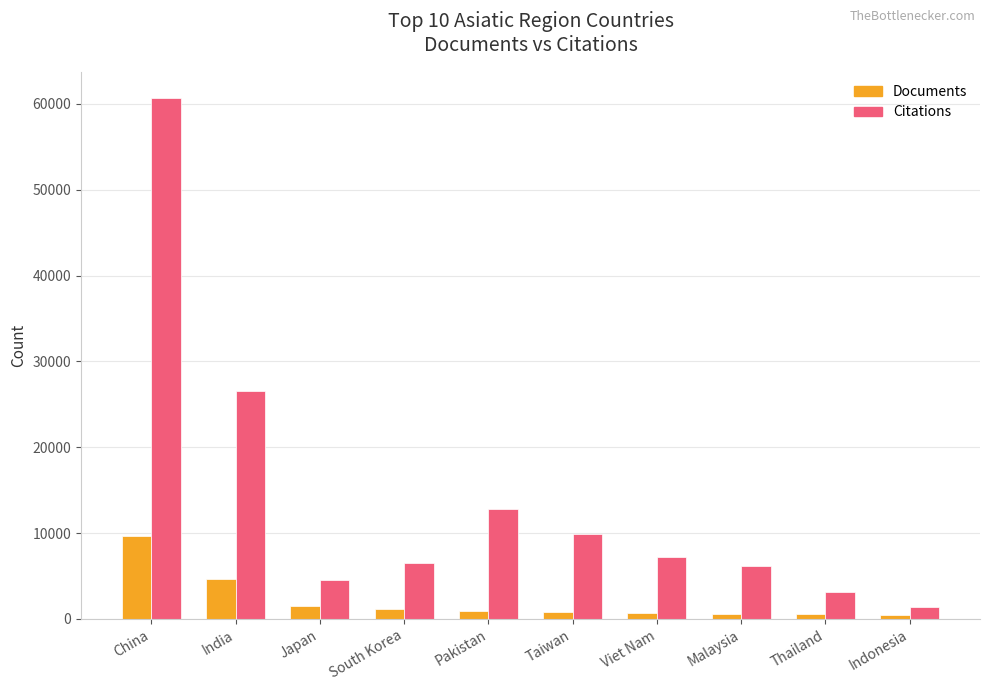

Is the value of Citations at China greater than the value of Documents at Indonesia?

Yes